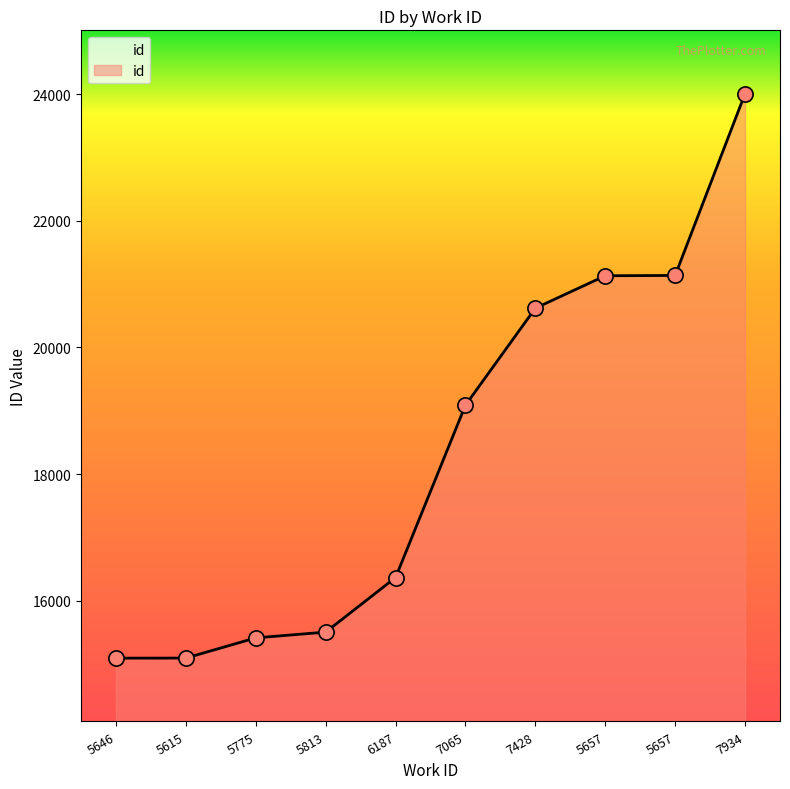

What is the change in value from 5775 to 5657?

+5724